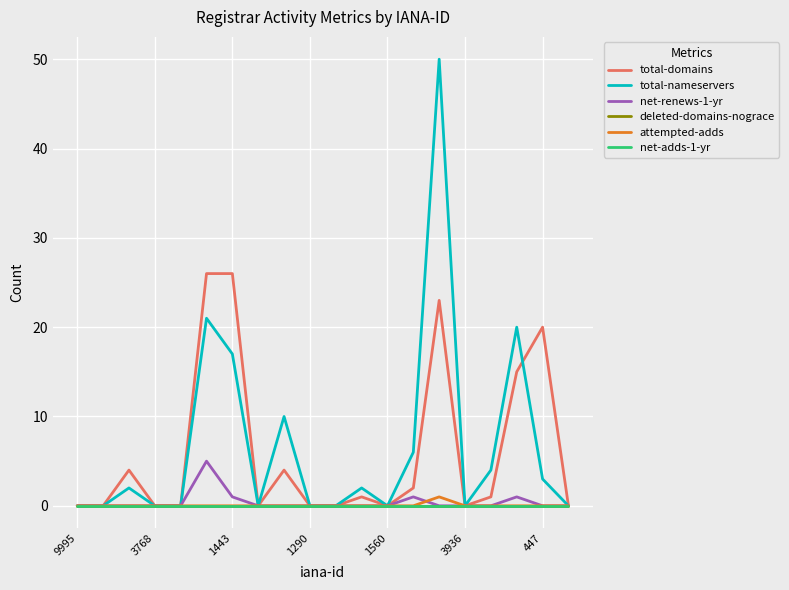

Does the chart have visible grid lines?

Yes